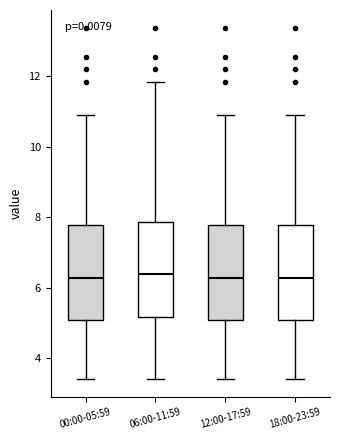

Reading left to right, transcribe this box plot: for each box, give where its median line is, the range the box spans, and where its two whiskers end, as read against the y-axis. The values are not printed on the chart, so give them approximately, as read against the axis.

00:00-05:59: median 6.2, box 5.0 to 7.8, whiskers 3.4 to 11.0
06:00-11:59: median 6.4, box 5.2 to 7.8, whiskers 3.4 to 11.8
12:00-17:59: median 6.2, box 5.0 to 7.8, whiskers 3.4 to 11.0
18:00-23:59: median 6.2, box 5.0 to 7.8, whiskers 3.4 to 11.0